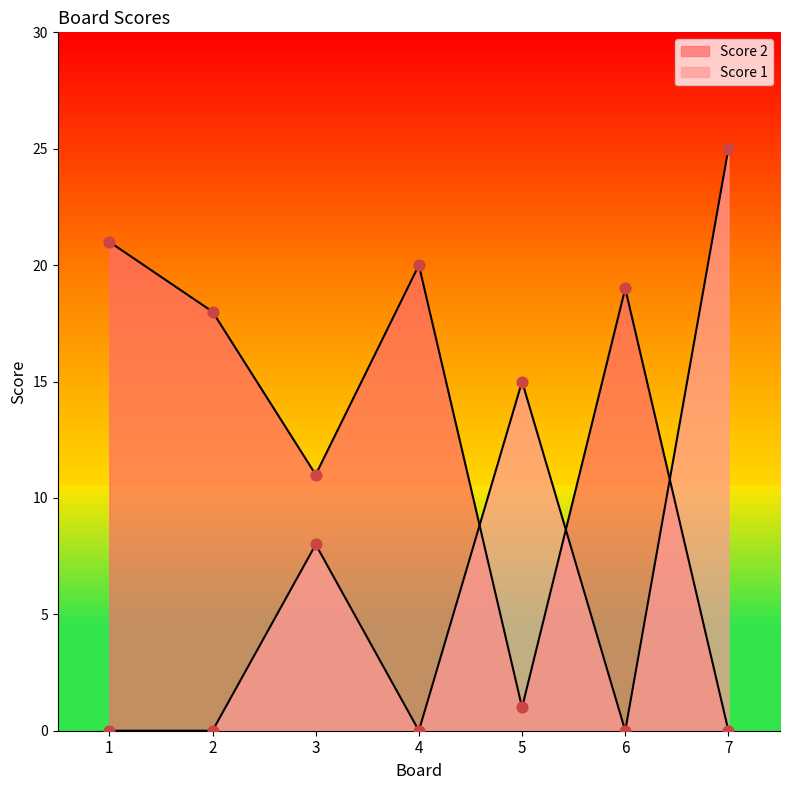

At which category is the sum across all series the highest?

7